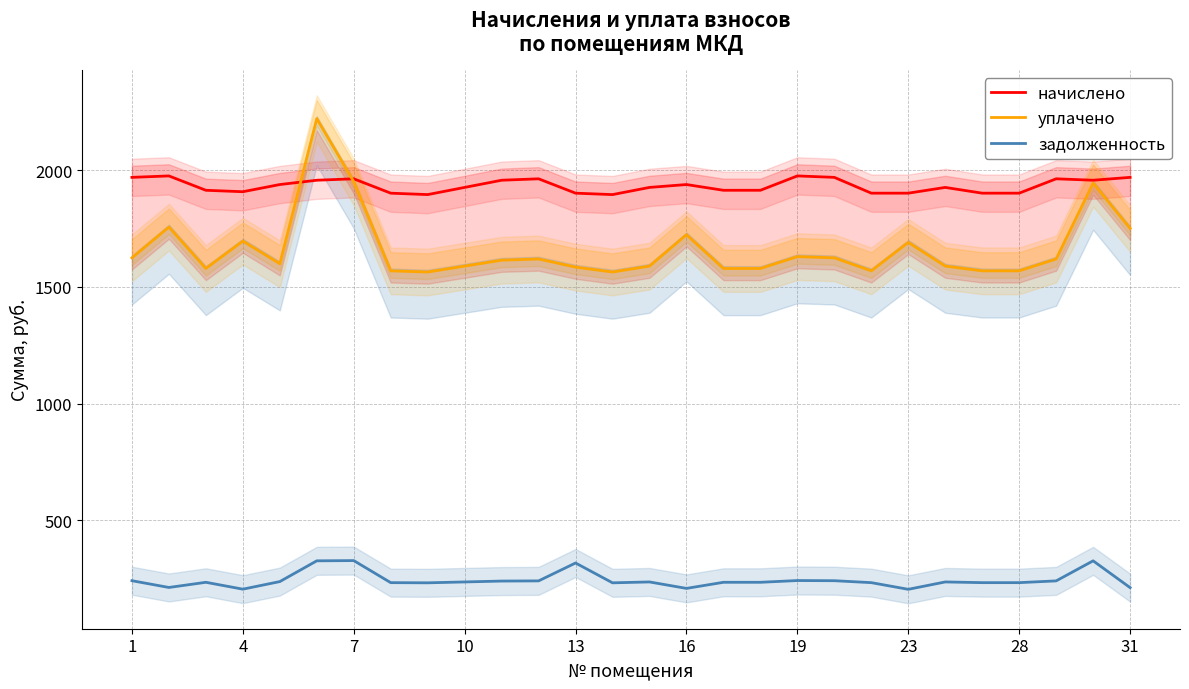

What is the sum of all задолженность values?

6824.0